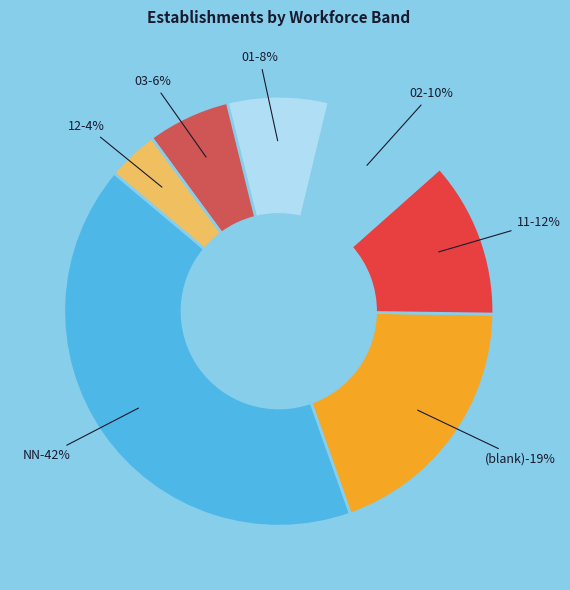

What is the largest slice in the pie chart?

NN